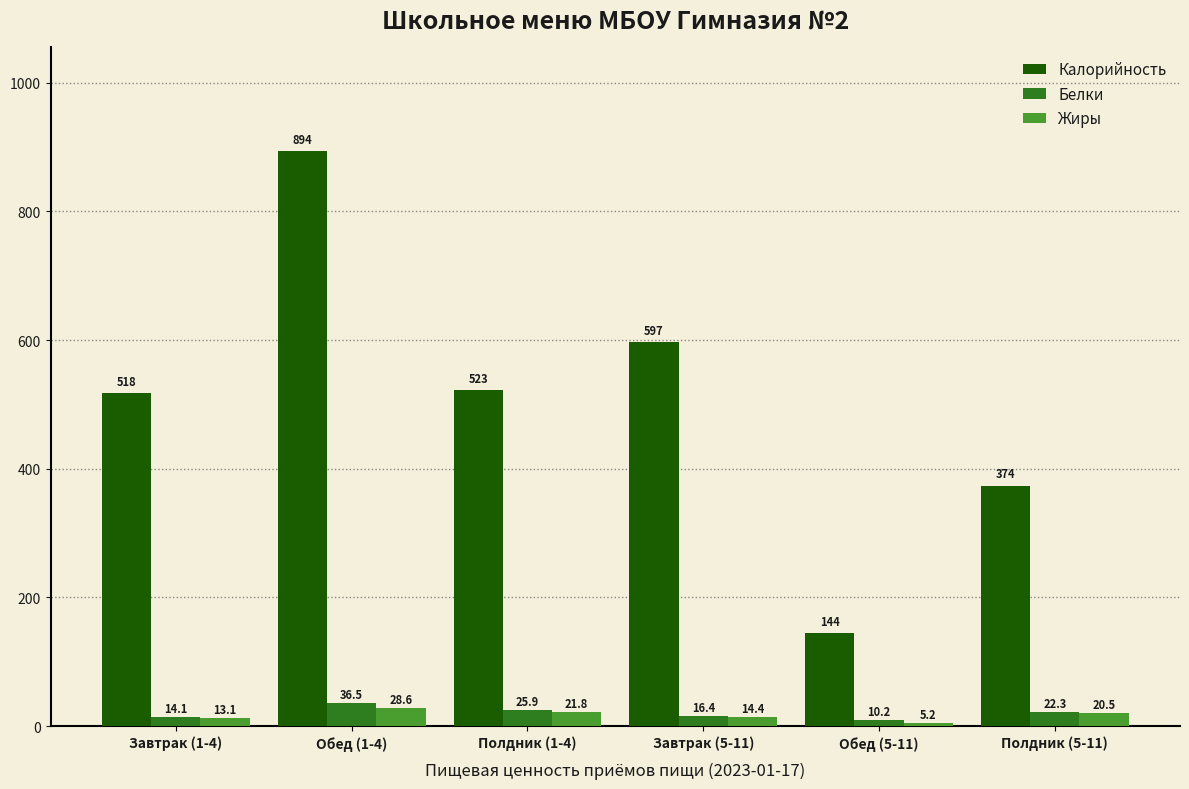

Between Завтрак (1-4) and Завтрак (5-11), which series saw the biggest shift?

Калорийность